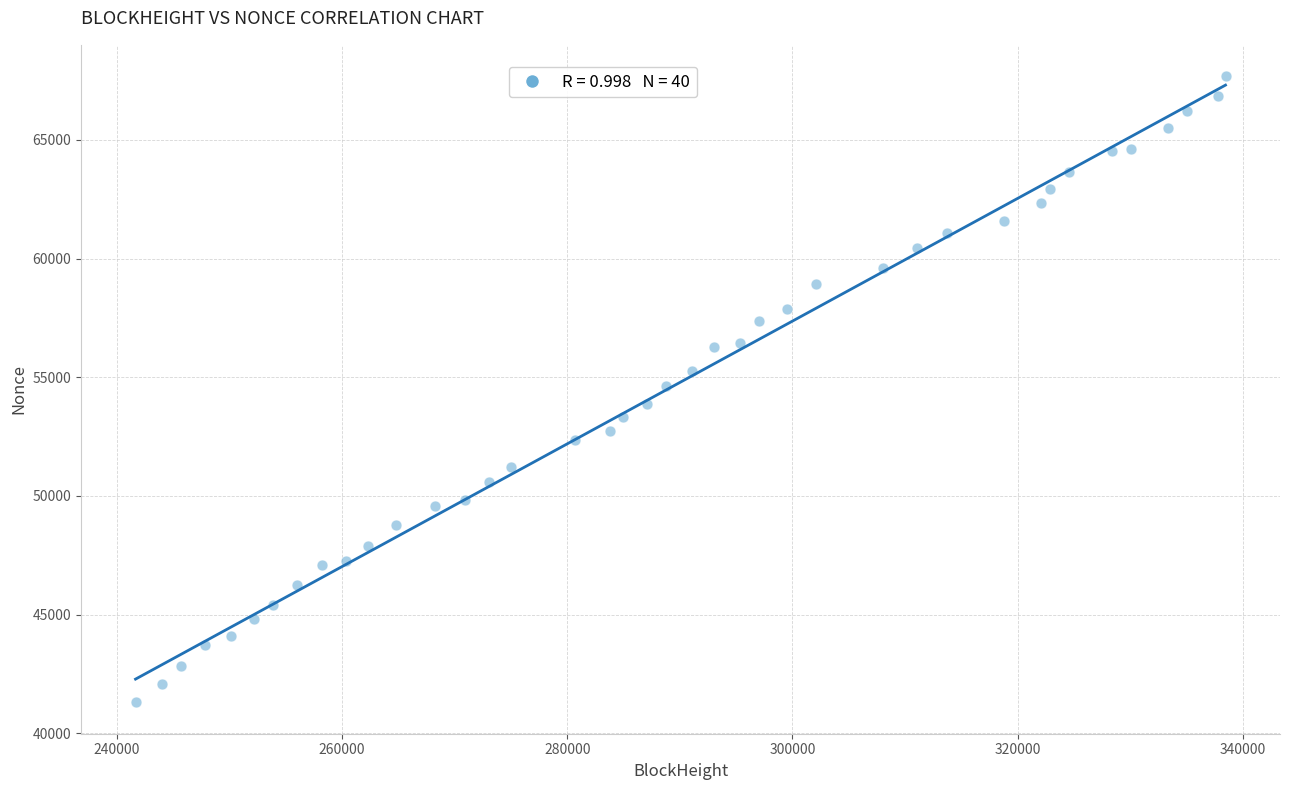

What is the range of X values (max minus min)?

96813